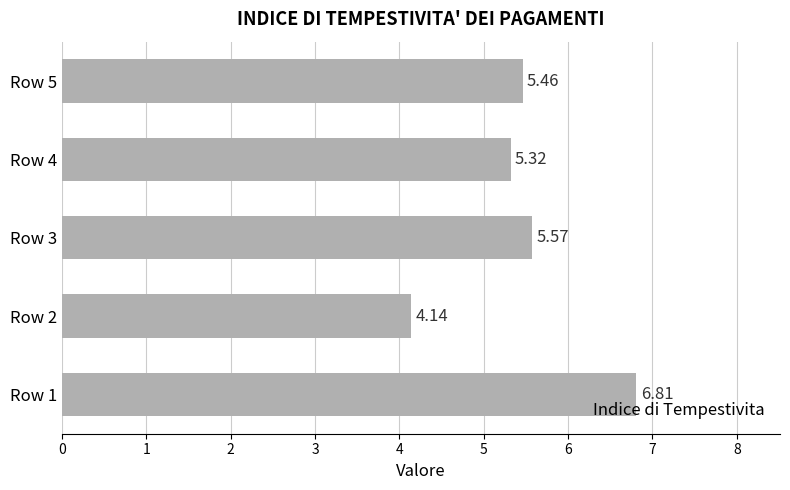

List the labels in order of value, smallest first.

Row 2, Row 4, Row 5, Row 3, Row 1